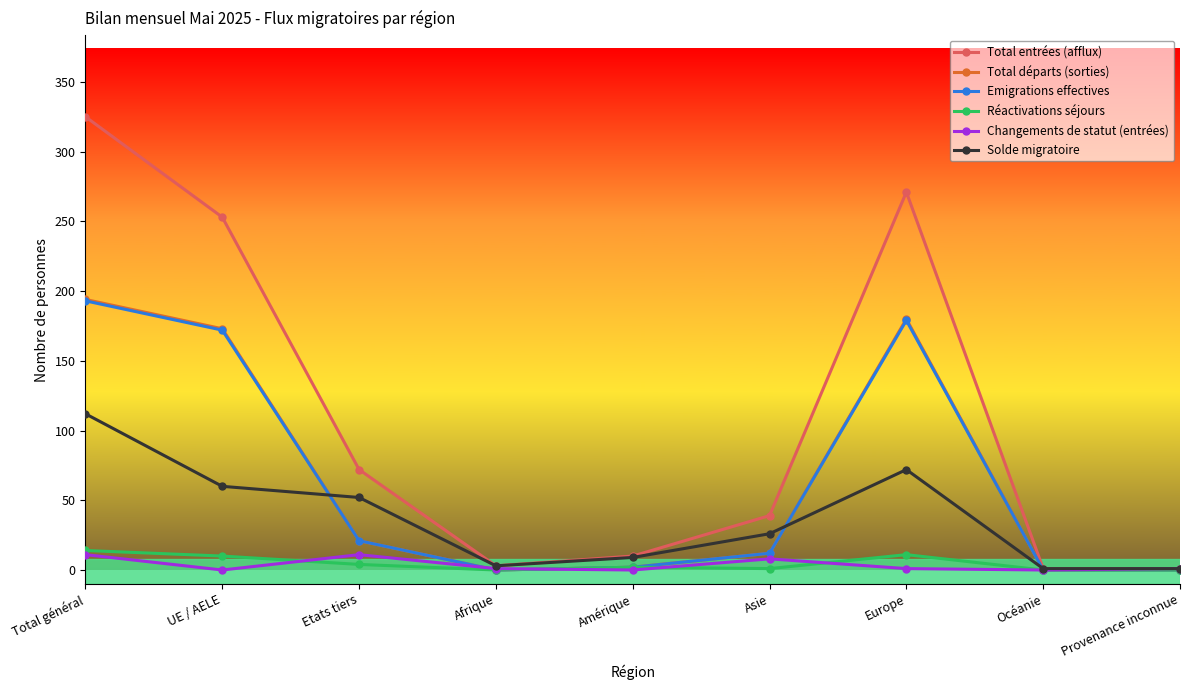

Which series has the largest range (max minus min)?

Total entrées (afflux)